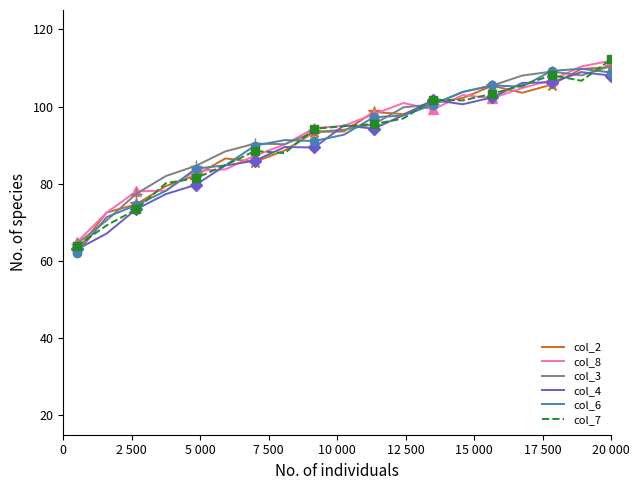

Reading right to left, transcribe all the data shown in this chart.

col_2: 110.2	109.7	105.7	103.6	105.4	102.2	100.9	98.0	98.6	93.6	93.4	88.6	85.7	86.6	82.2	79.4	74.7	72.5	62.7
col_8: 111.9	110.4	106.9	104.8	102.2	103.0	99.2	100.9	98.0	95.0	94.4	90.2	87.3	83.7	83.4	78.2	78.0	72.5	64.9
col_3: 110.5	108.1	109.1	108.0	105.4	103.8	100.6	99.8	95.4	94.0	93.4	90.2	90.4	88.4	84.6	82.0	77.4	70.5	64.5
col_4: 108.0	108.9	106.3	106.1	102.4	100.6	101.7	97.8	94.3	95.1	89.4	89.5	86.0	84.7	79.7	77.3	73.4	67.1	63.0
col_6: 108.8	109.8	109.2	105.1	105.5	103.8	100.5	97.7	97.2	92.7	91.1	91.3	89.9	84.8	83.9	78.2	74.5	71.4	62.1
col_7: 112.2	106.7	108.1	105.5	103.3	101.6	101.8	96.9	95.5	94.9	94.2	87.9	88.5	84.8	81.4	80.2	73.4	69.2	63.9